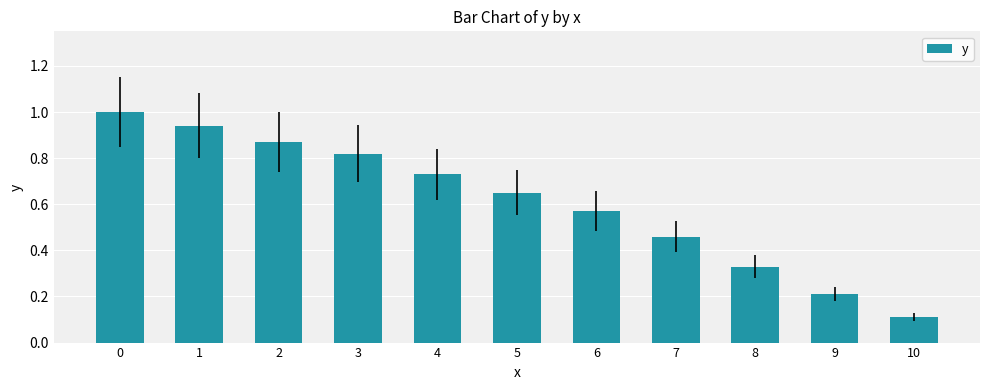

Which category has the lowest value across all series?

10